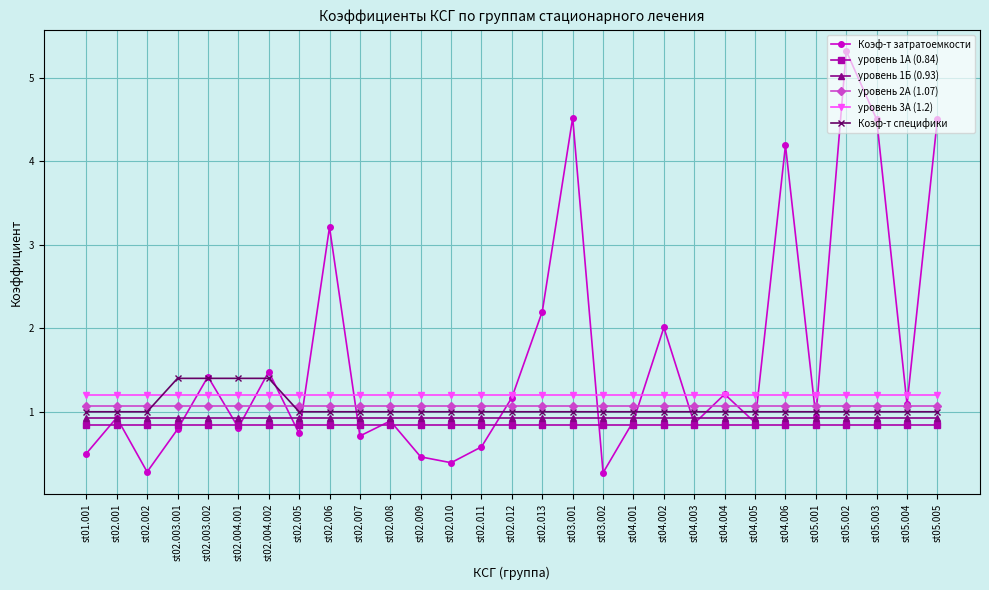

At how many categories does at least one series exceed 3?

6